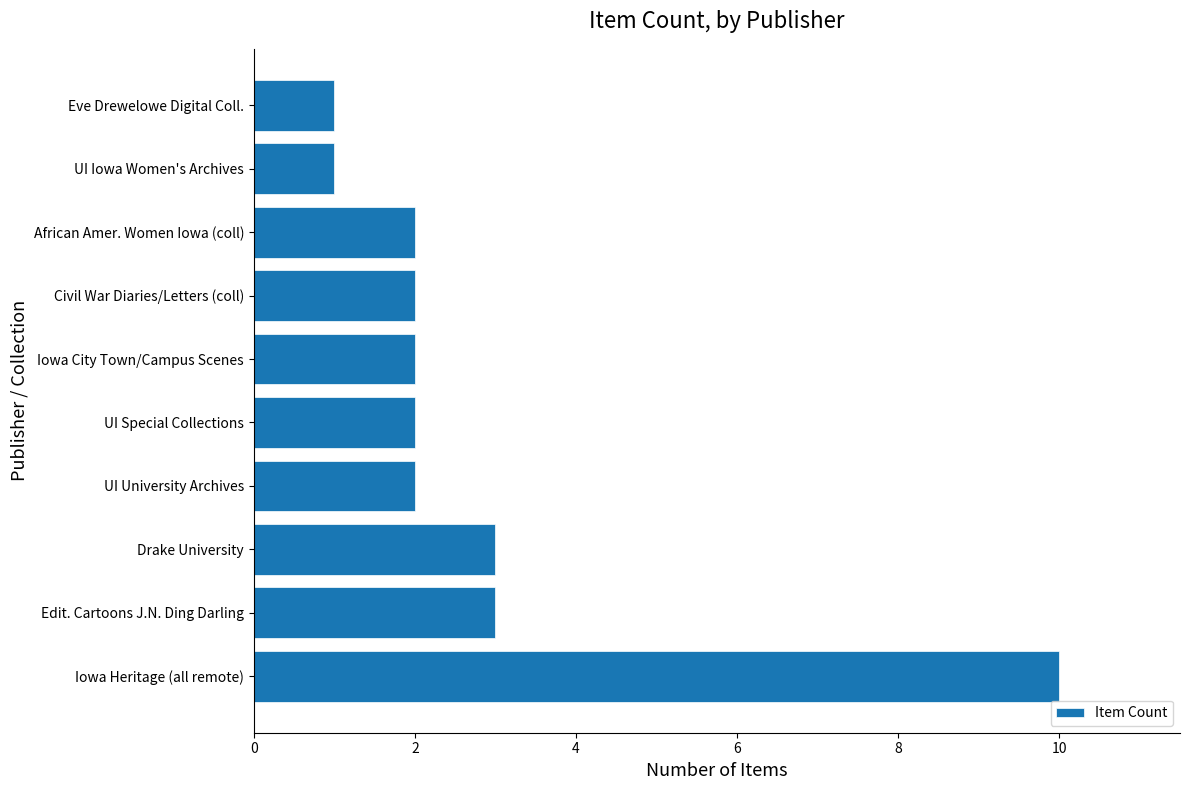

What is the maximum value shown in the chart?

10